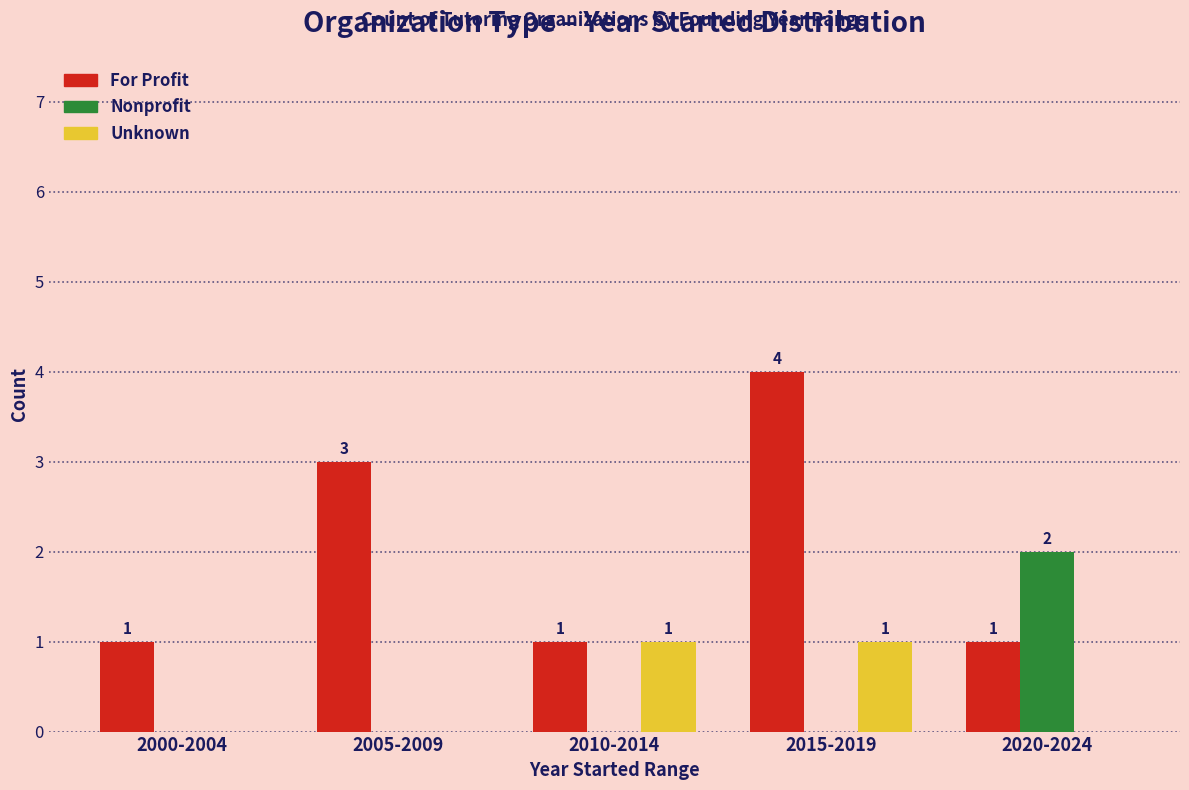

Are the bars grouped side by side (vs. stacked)?

Yes